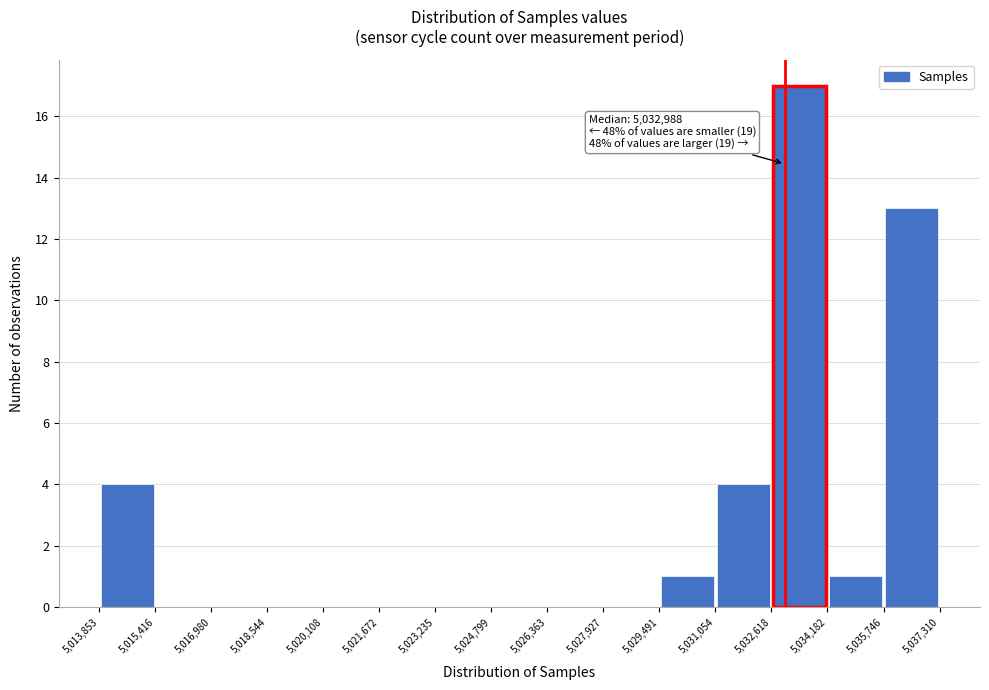

Which range on the x-axis has the tallest bar?

5,032,618 to 5,034,182